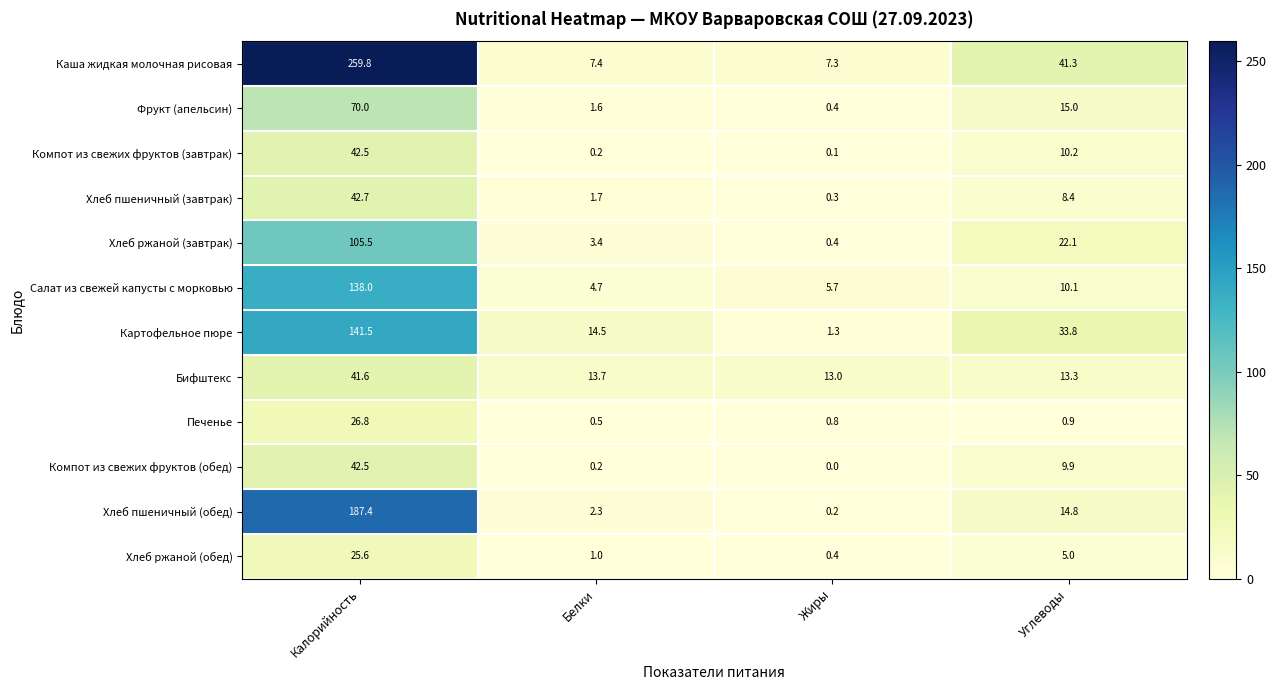

The value of Компот из свежих фруктов (обед) at Калорийность is 42.5. True or false?

True